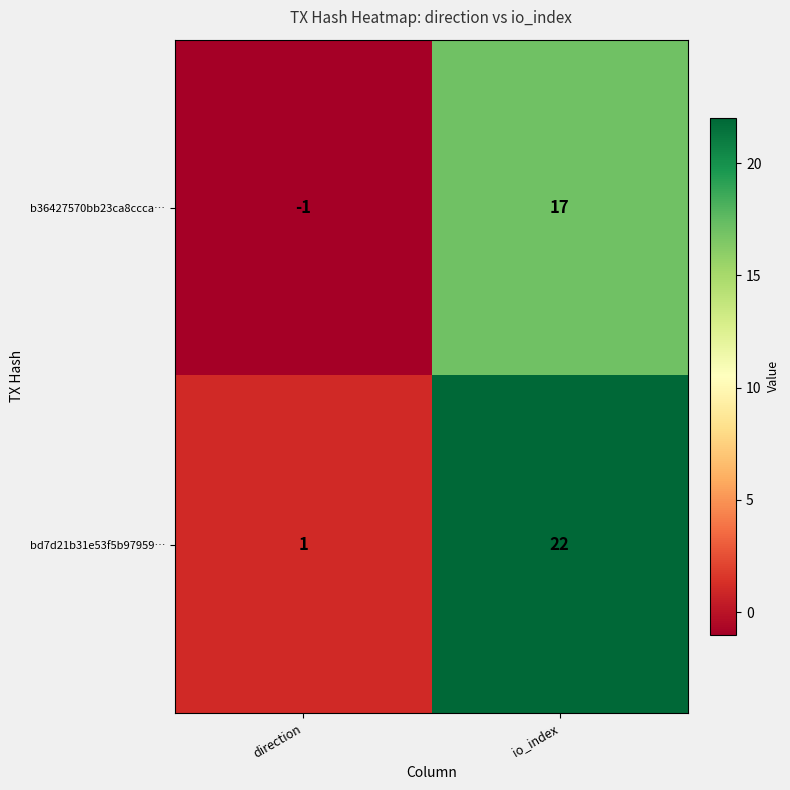

Rank the series by their maximum value, from lowest to highest.

b36427570bb23ca8ccca…, bd7d21b31e53f5b97959…